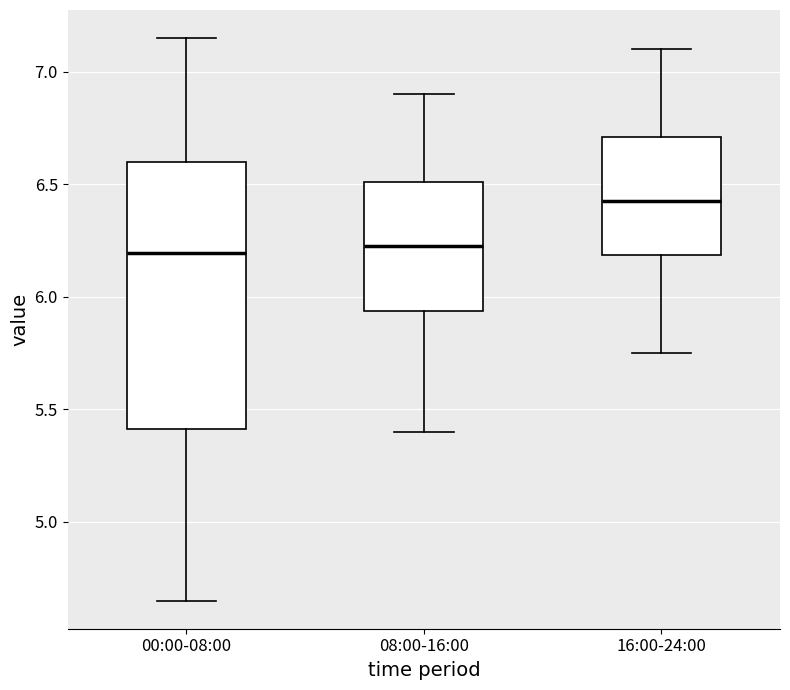

Reading left to right, read every box against the y-axis: the position of its median line, the range the box covers, and the ends of its whiskers. The values are not printed on the chart, so give them approximately, as read against the axis.

00:00-08:00: median 6.20, box 5.40 to 6.60, whiskers 4.65 to 7.15
08:00-16:00: median 6.25, box 5.95 to 6.50, whiskers 5.40 to 6.90
16:00-24:00: median 6.45, box 6.20 to 6.70, whiskers 5.75 to 7.10